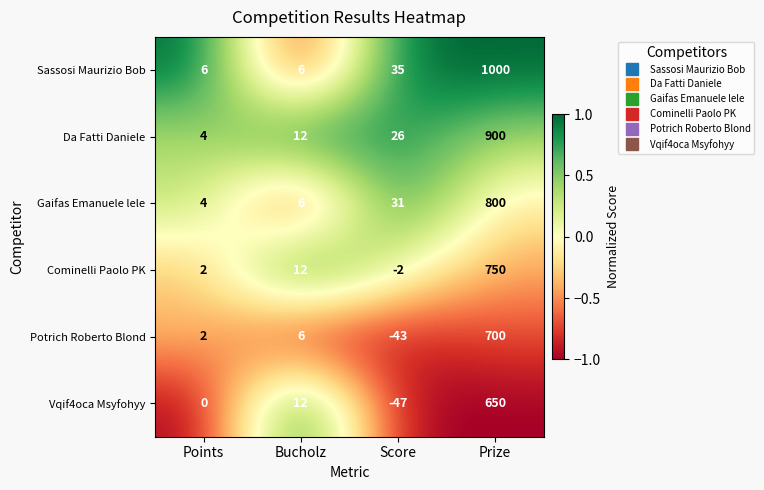

The value of Da Fatti Daniele at Score is 47. True or false?

False